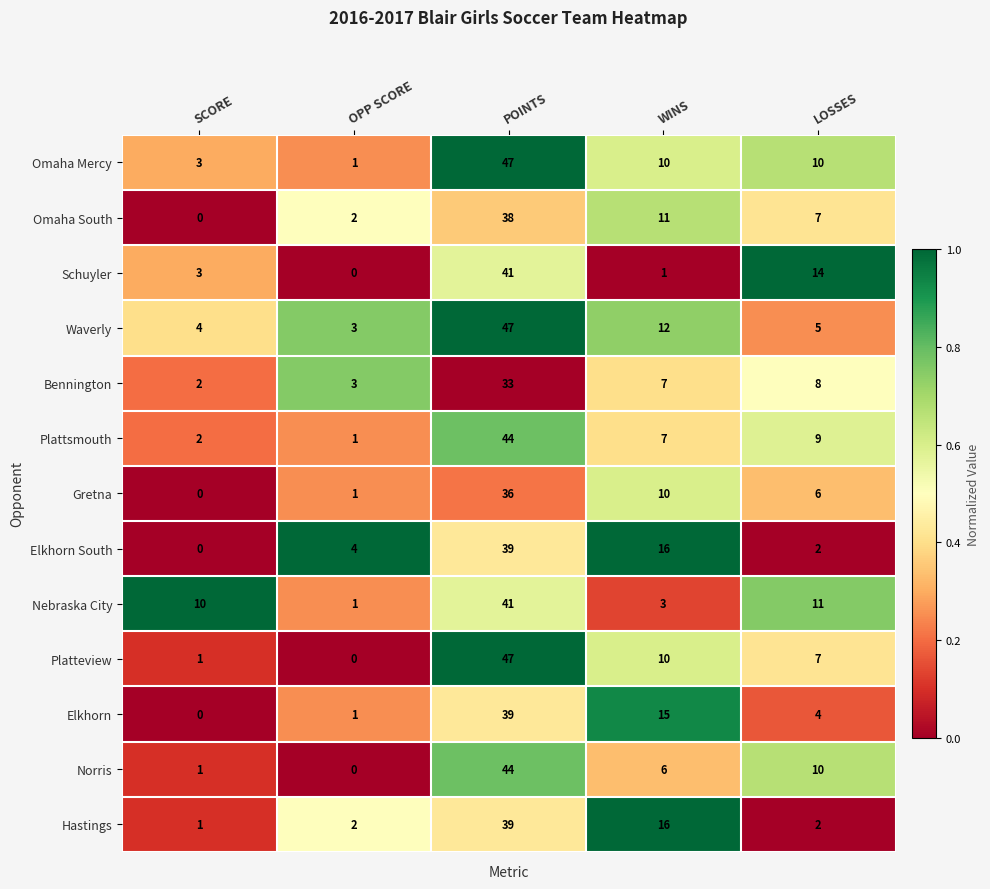

Which category has the highest value across all series?

POINTS